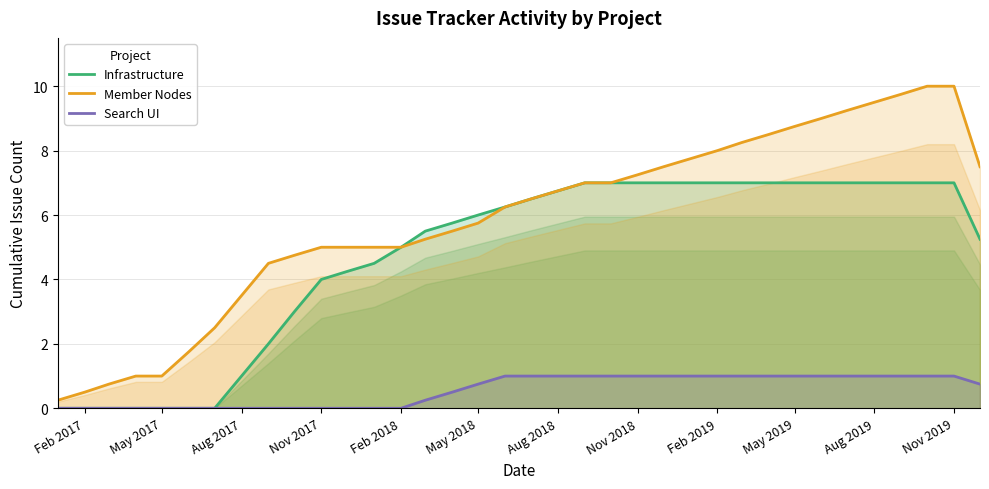

What is the label of the 23rd point from the right?

Feb 2018